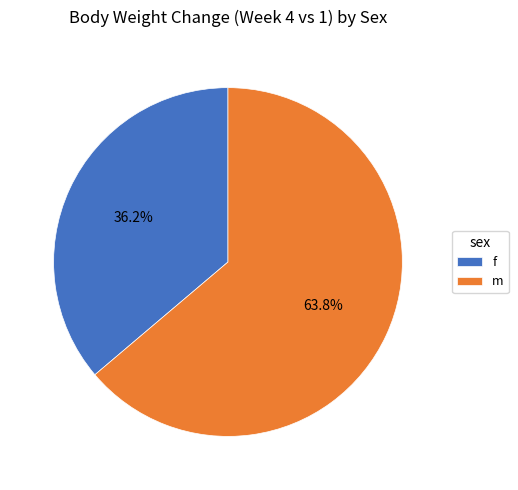

What is the ratio of the value at f to the value at m?

0.6